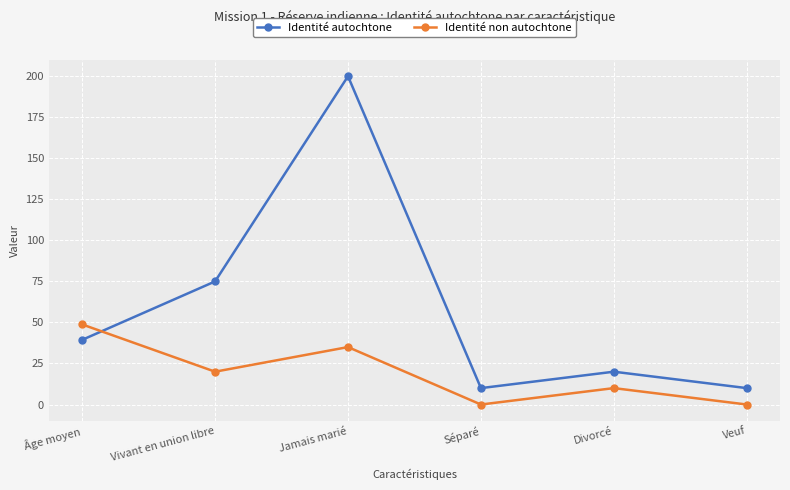

Is this an area chart (filled region under the line)?

No